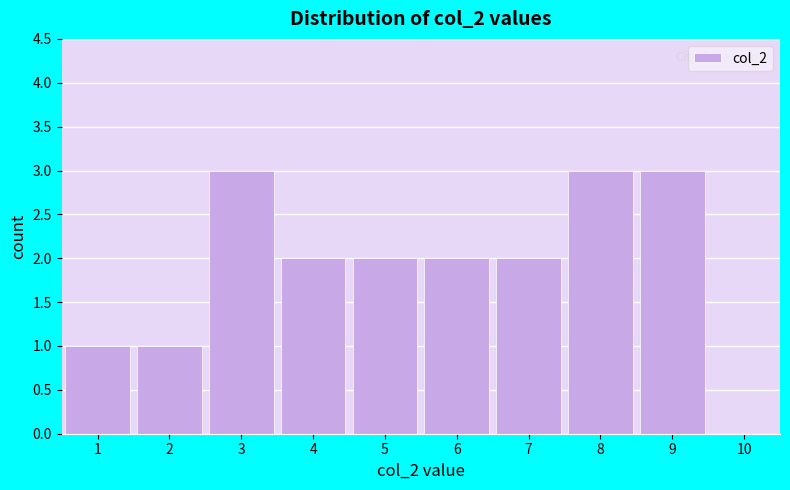

Reading left to right, list every bar in this chart as the range it spans on the x-axis followed by its height. The values are not printed on the chart, so give them approximately, as read against the axis.

0.5 to 1.5: 1
1.5 to 2.5: 1
2.5 to 3.5: 3
3.5 to 4.5: 2
4.5 to 5.5: 2
5.5 to 6.5: 2
6.5 to 7.5: 2
7.5 to 8.5: 3
8.5 to 9.5: 3
9.5 to 10.5: 0